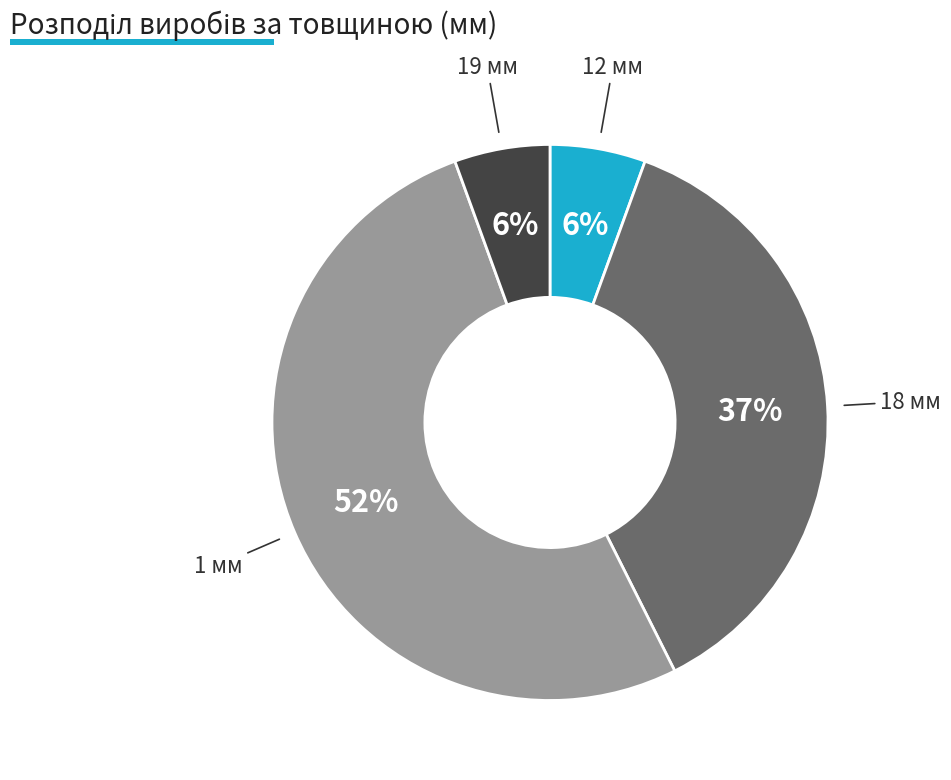

Is there any slice that represents more than half of the pie?

Yes